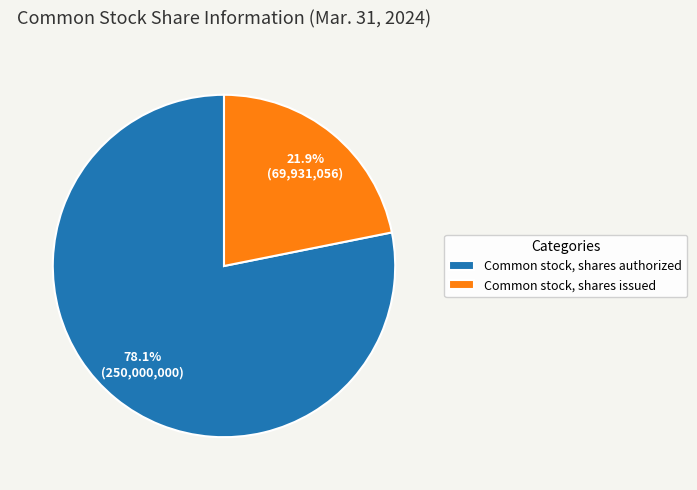

Is there a majority slice in this chart?

Yes